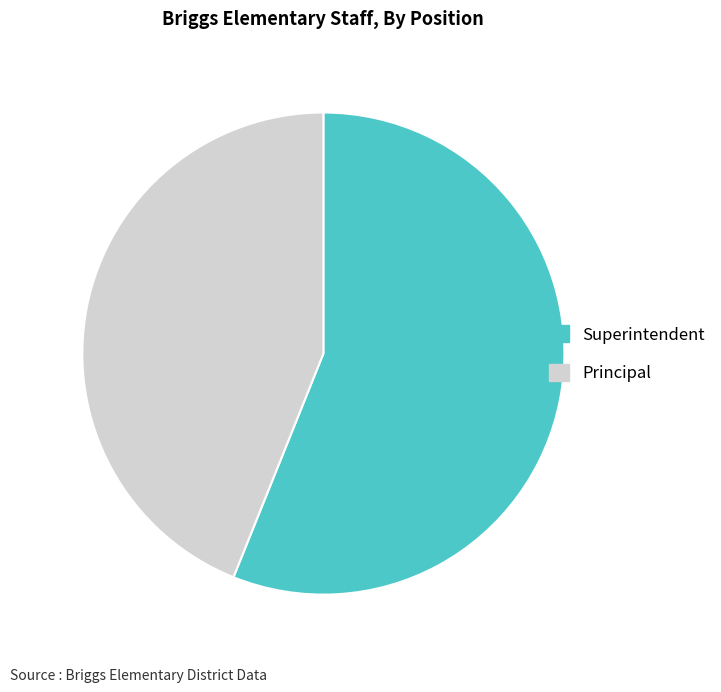

Is the sum of Principal and Superintendent greater than half?

Yes